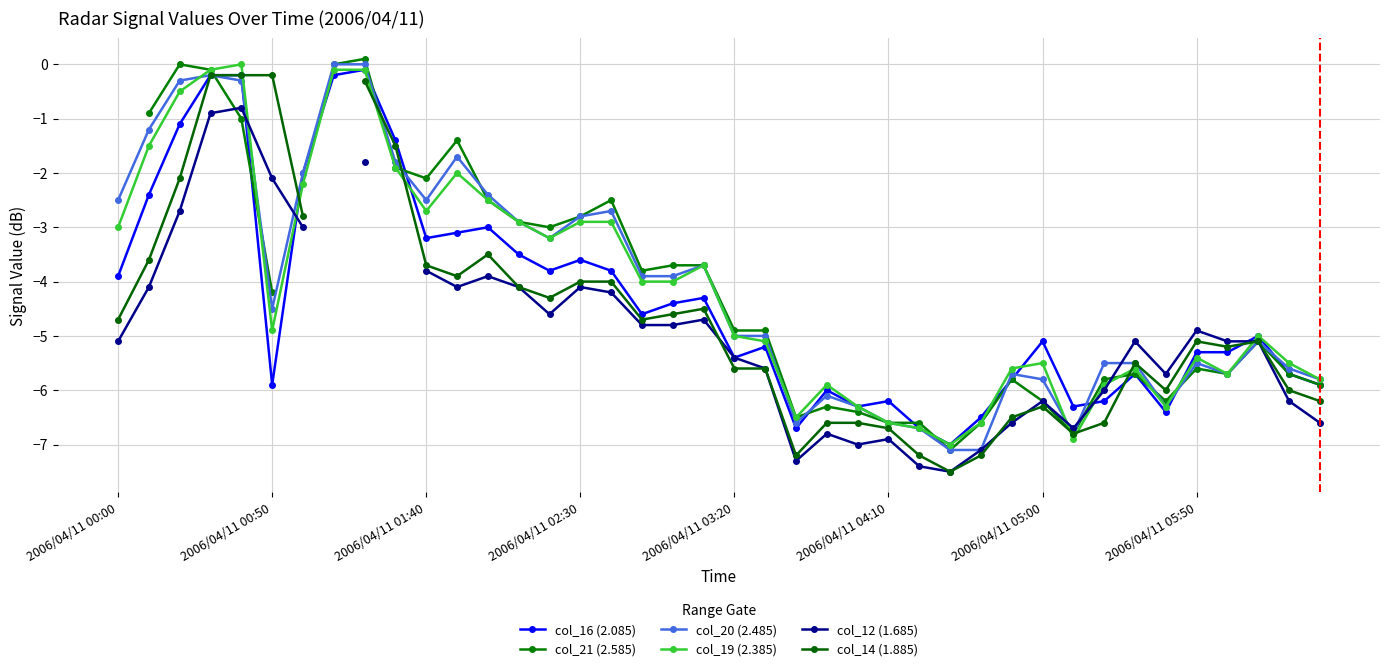

Is it true that col_19 (2.385) equals -5.4 at 2006/04/11 05:50?

True